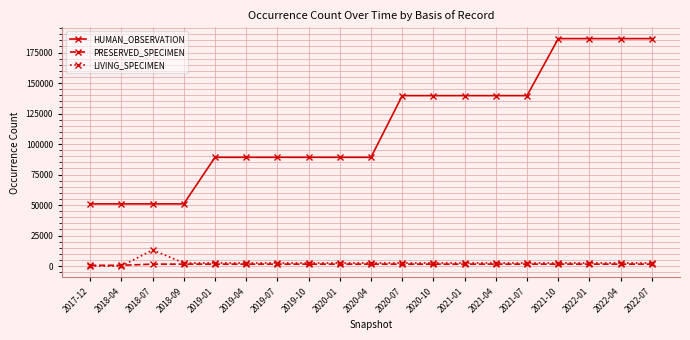

What are all the series names shown in the legend?

HUMAN_OBSERVATION, PRESERVED_SPECIMEN, LIVING_SPECIMEN